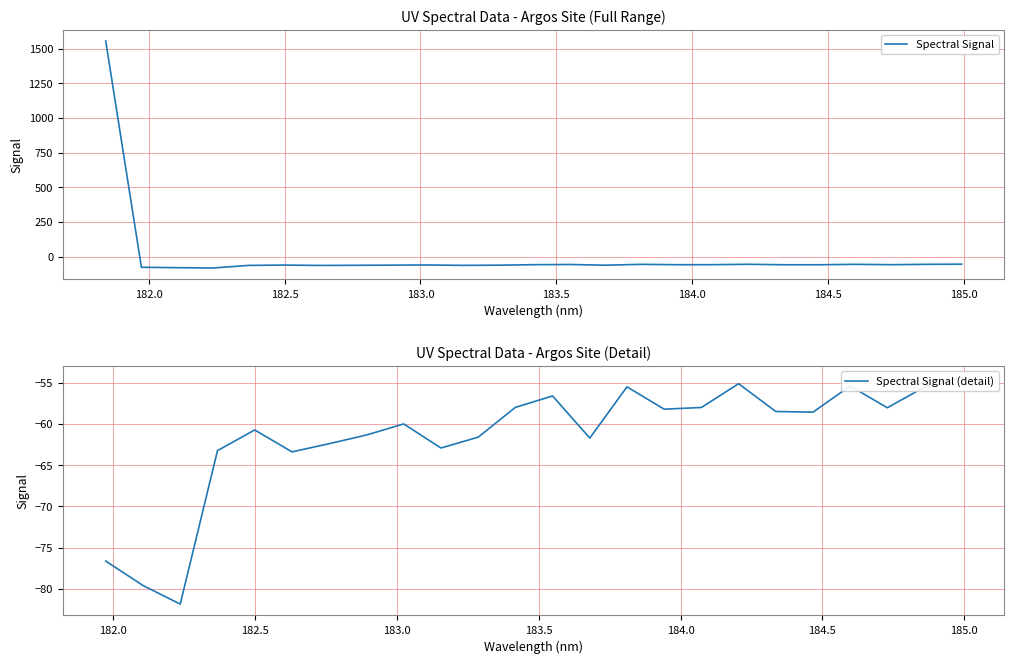

How many series are shown in this chart?

1